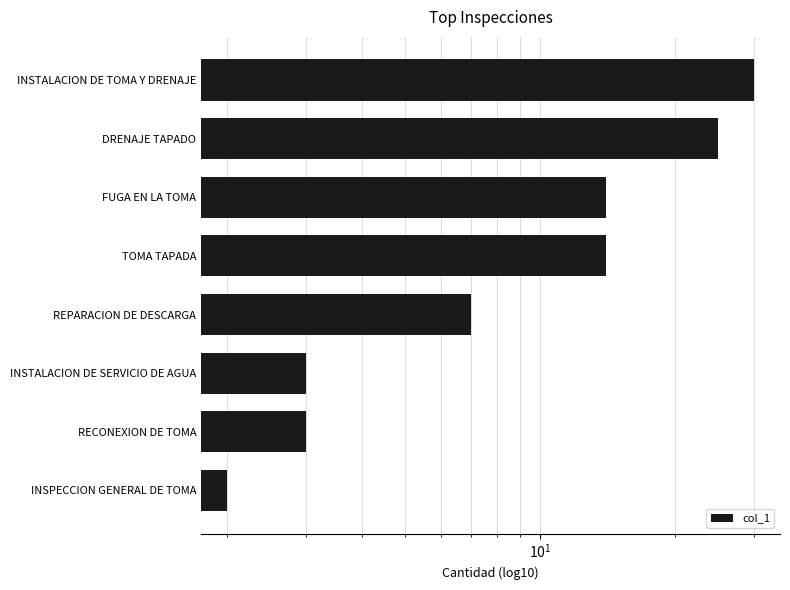

How many categories are shown in the chart?

8